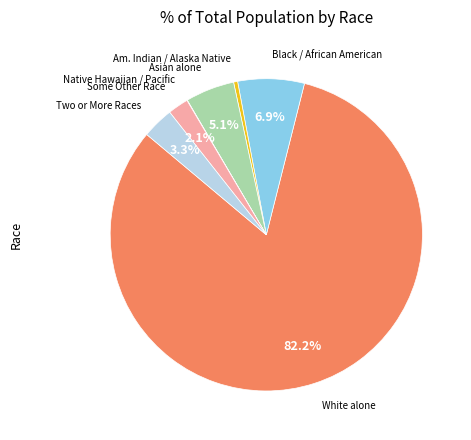

Is there a majority slice in this chart?

Yes